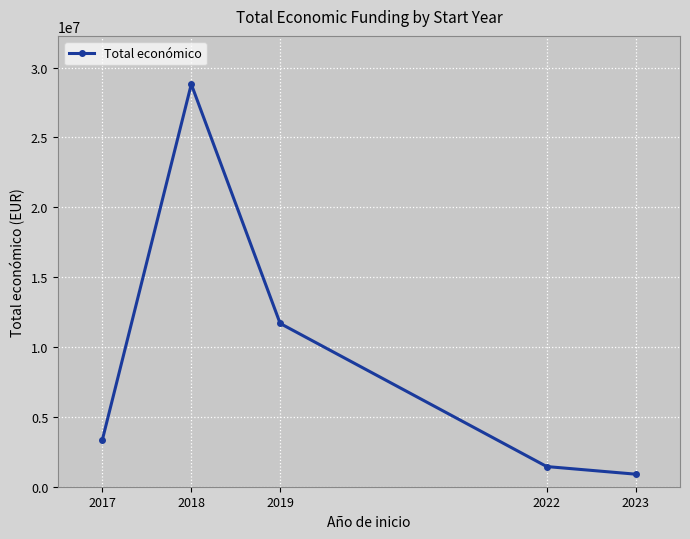

What is the ratio of the value at 2019 to the value at 2023?

13.0